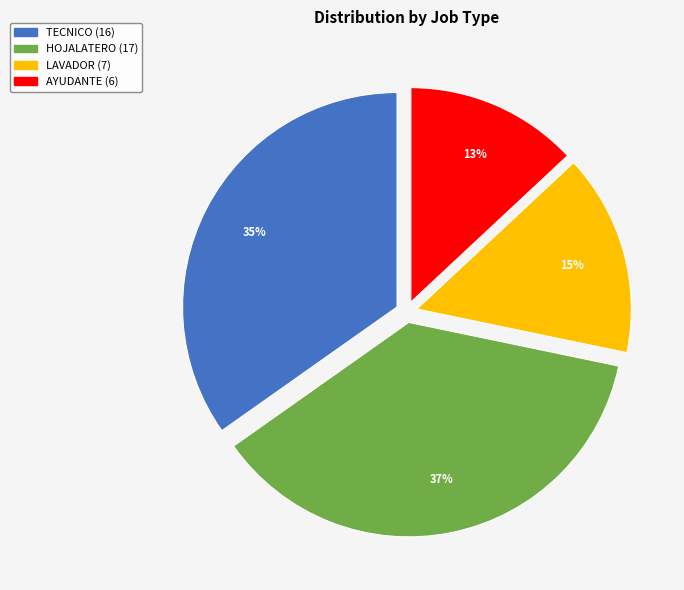

To the nearest percent, what percentage of the pie is TECNICO?

35%